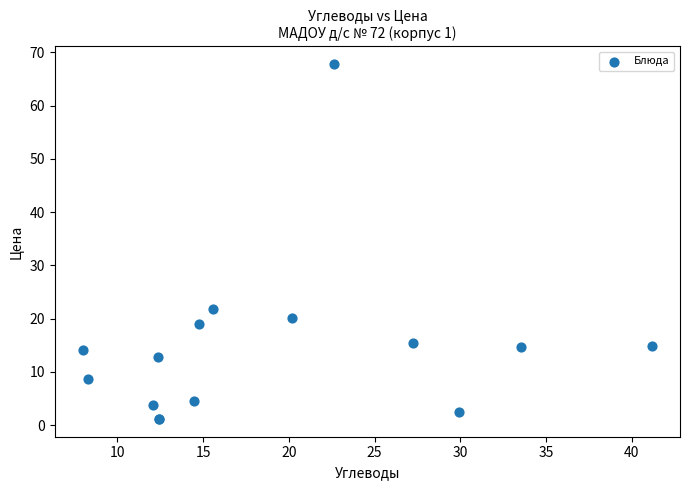

What Y value in the scatter plot is closest to 34?

21.8